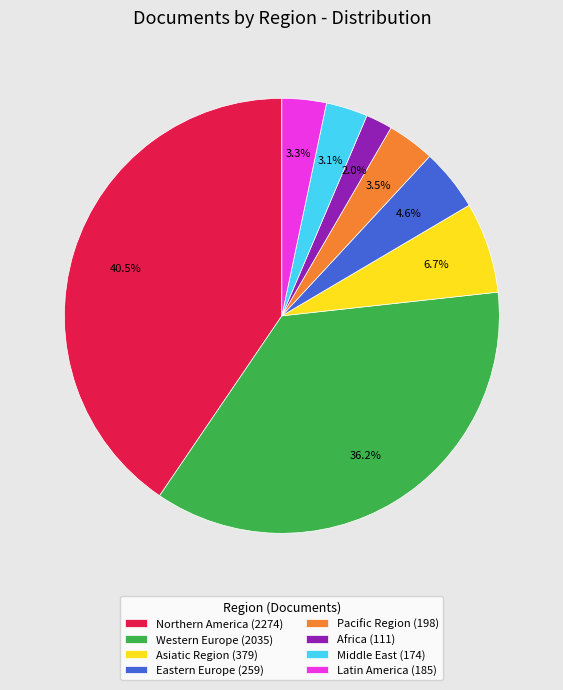

Which category has the smallest portion of the pie?

Africa